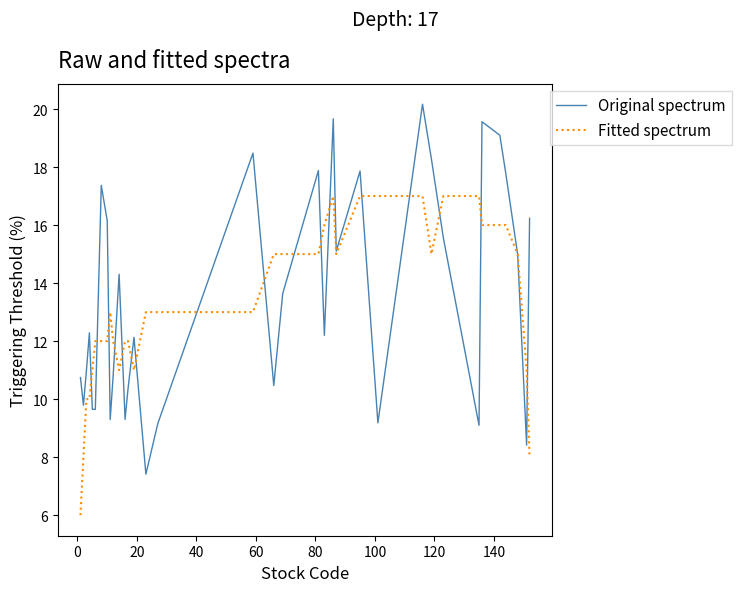

What is the minimum value shown in the chart?

6.0